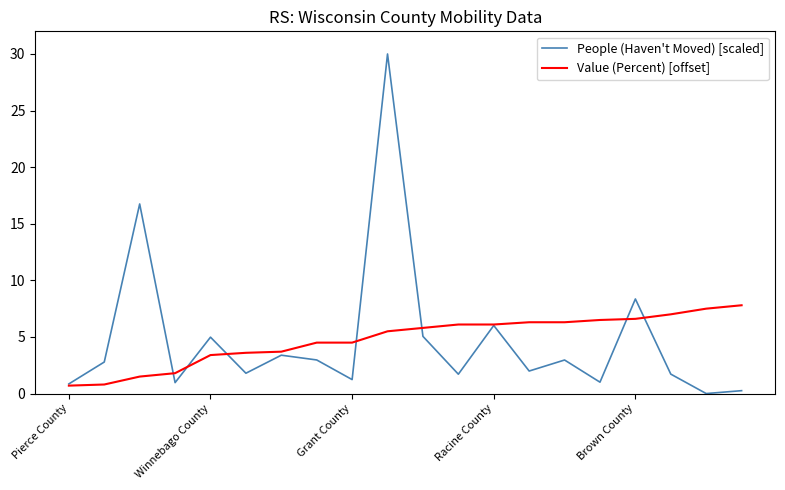

What is the maximum value for Value (Percent) [offset]?

7.8